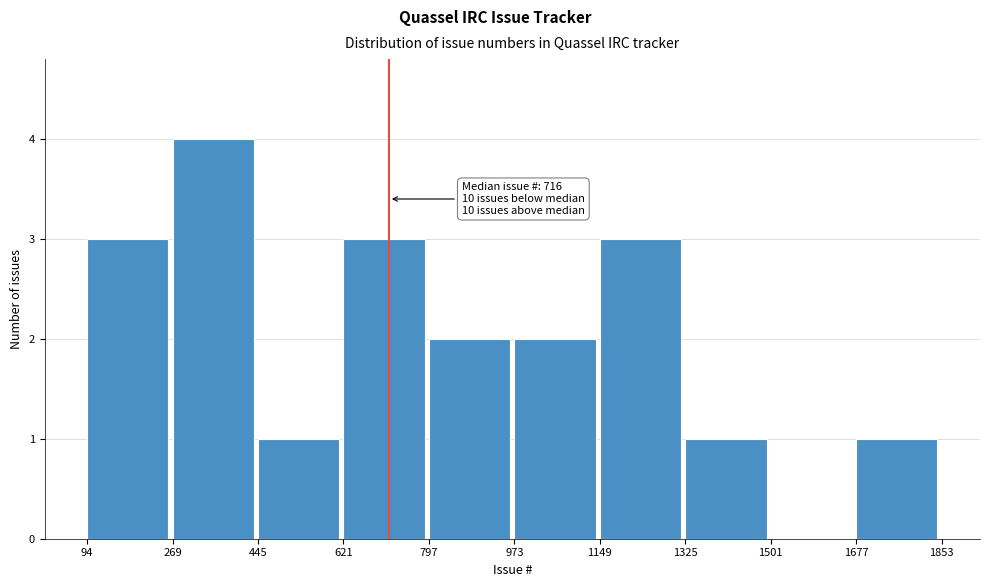

Which range on the x-axis has the tallest bar?

269 to 445